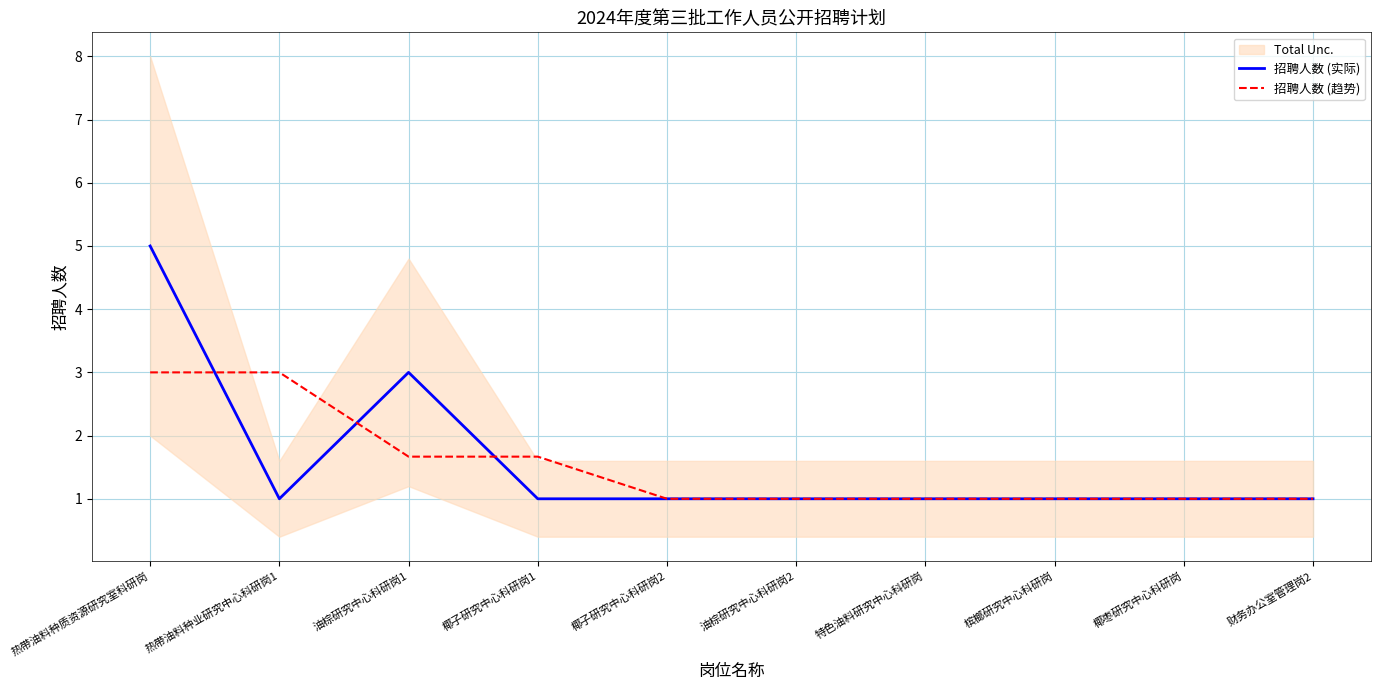

Reading right to left, transcribe all the data shown in this chart.

招聘人数 (实际): 1.0	1.0	1.0	1.0	1.0	1.0	1.0	3.0	1.0	5.0
招聘人数 (趋势): 1.0	1.0	1.0	1.0	1.0	1.0	1.7	1.7	3.0	3.0